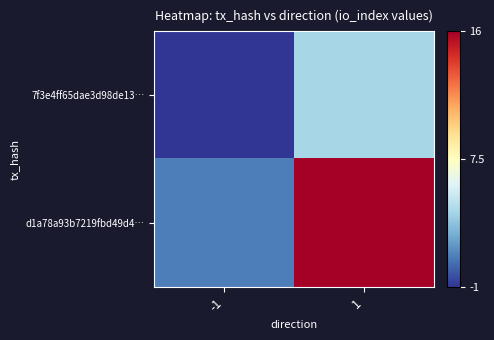

At how many categories does at least one series exceed 11?

1